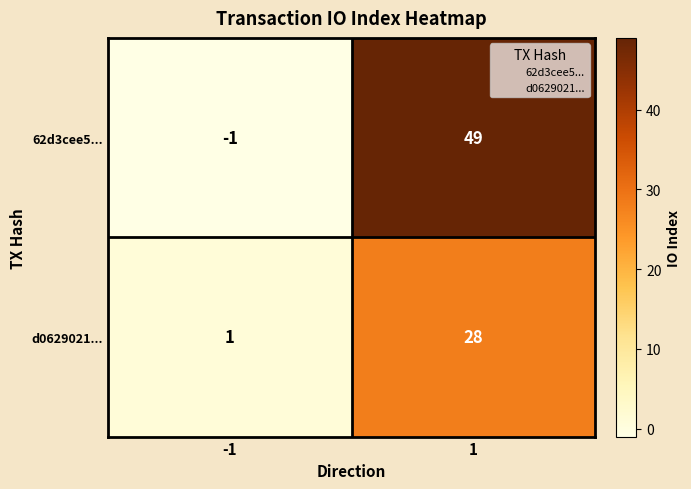

Which series has the largest total across all categories?

62d3cee5...